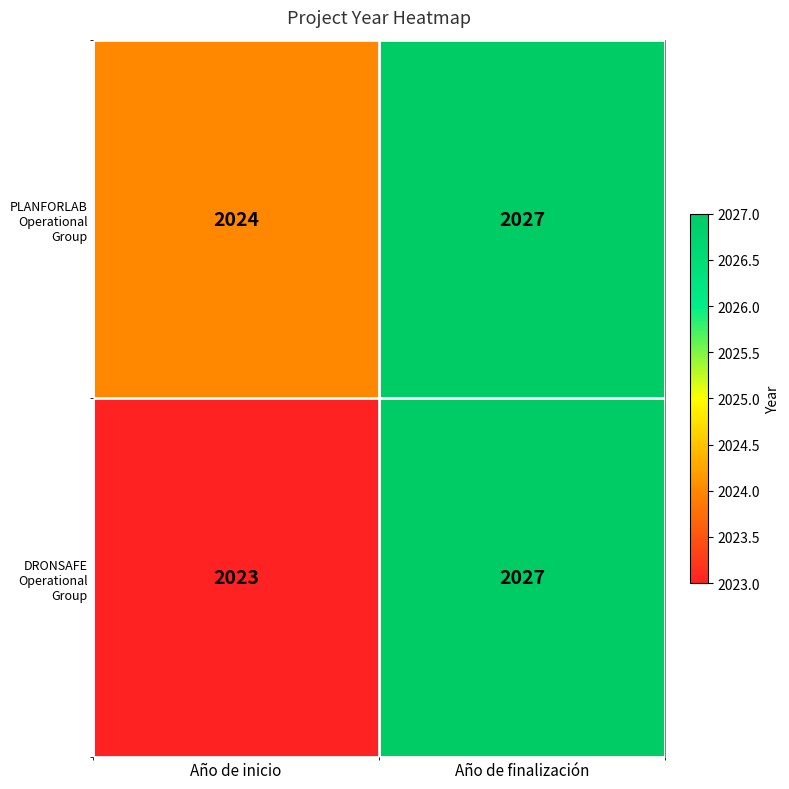

Between Año de inicio and Año de finalización, which series saw the biggest shift?

DRONSAFE Operational Group